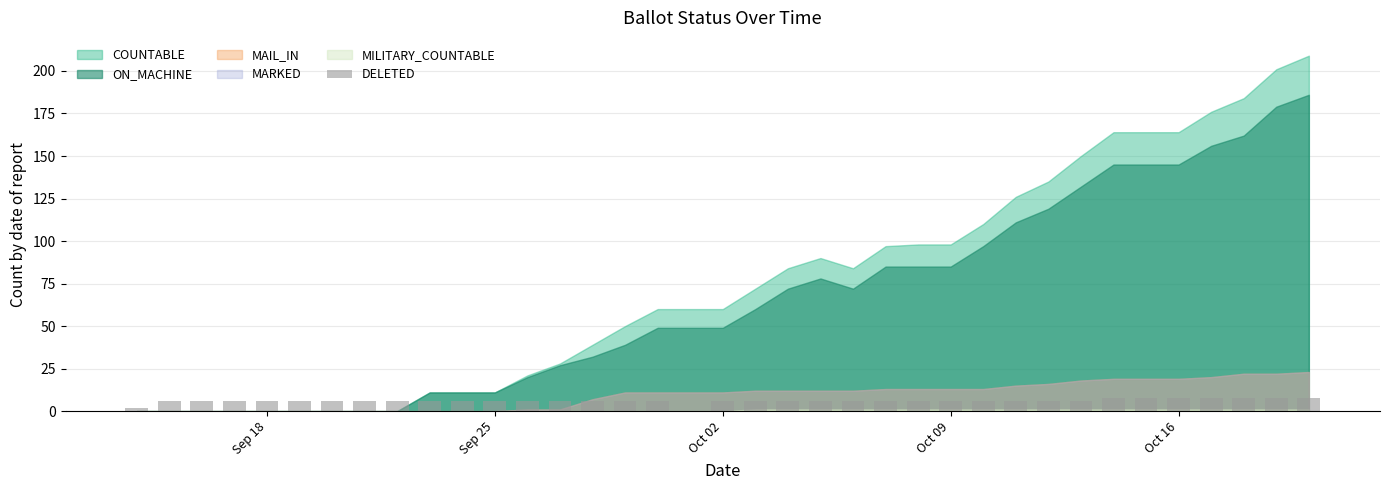

What is the difference between the maximum and minimum values?

6